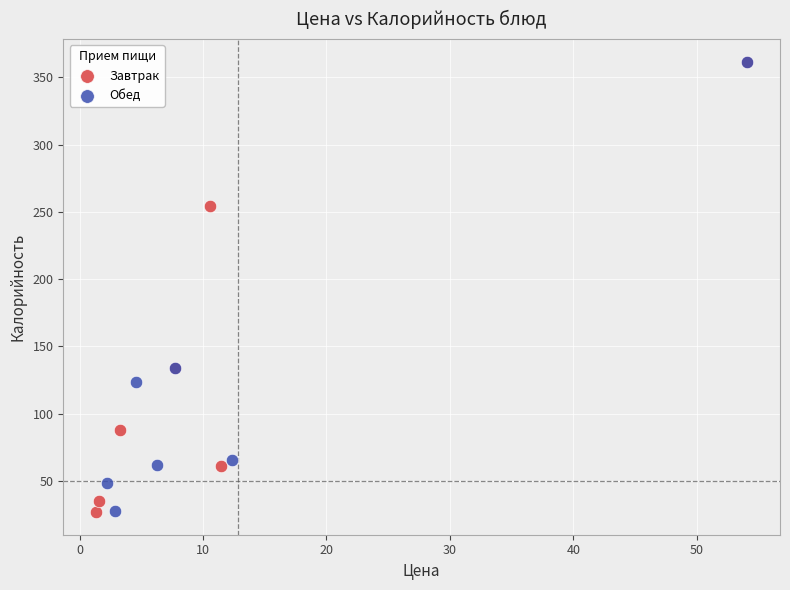

What are all the series names shown in the legend?

Завтрак, Обед